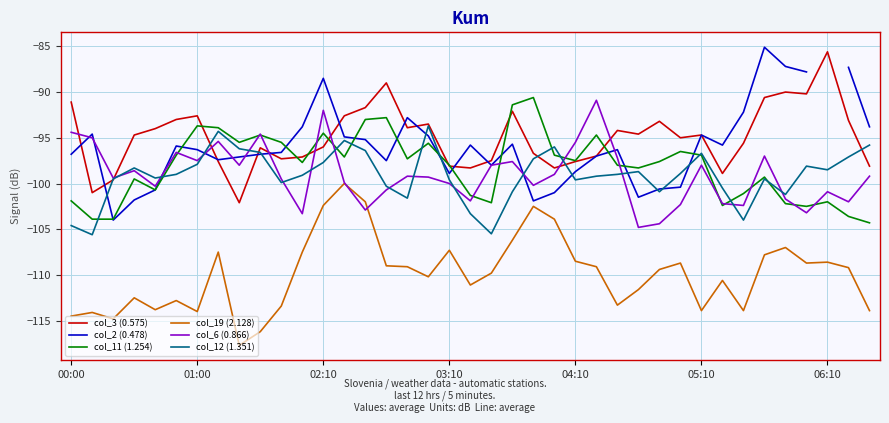

What is the value of the col_19 (2.128) point at the 13th from the left?

-102.4